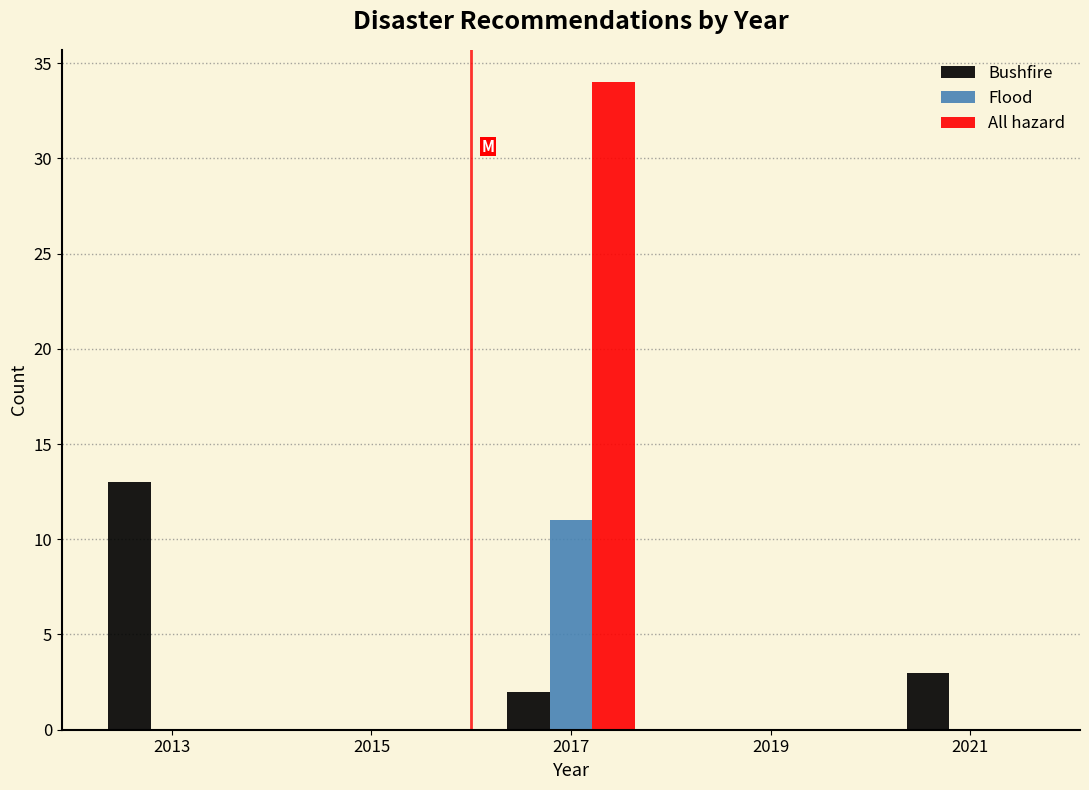

Reading left to right, list every range on the x-axis with the height of the bar of each series over it. The values are not printed on the chart, so give them approximately, as read against the axis.

2012 to 2014: Bushfire=13	Flood=0	All hazard=0
2014 to 2016: Bushfire=0	Flood=0	All hazard=0
2016 to 2018: Bushfire=2	Flood=11	All hazard=34
2018 to 2020: Bushfire=0	Flood=0	All hazard=0
2020 to 2022: Bushfire=3	Flood=0	All hazard=0